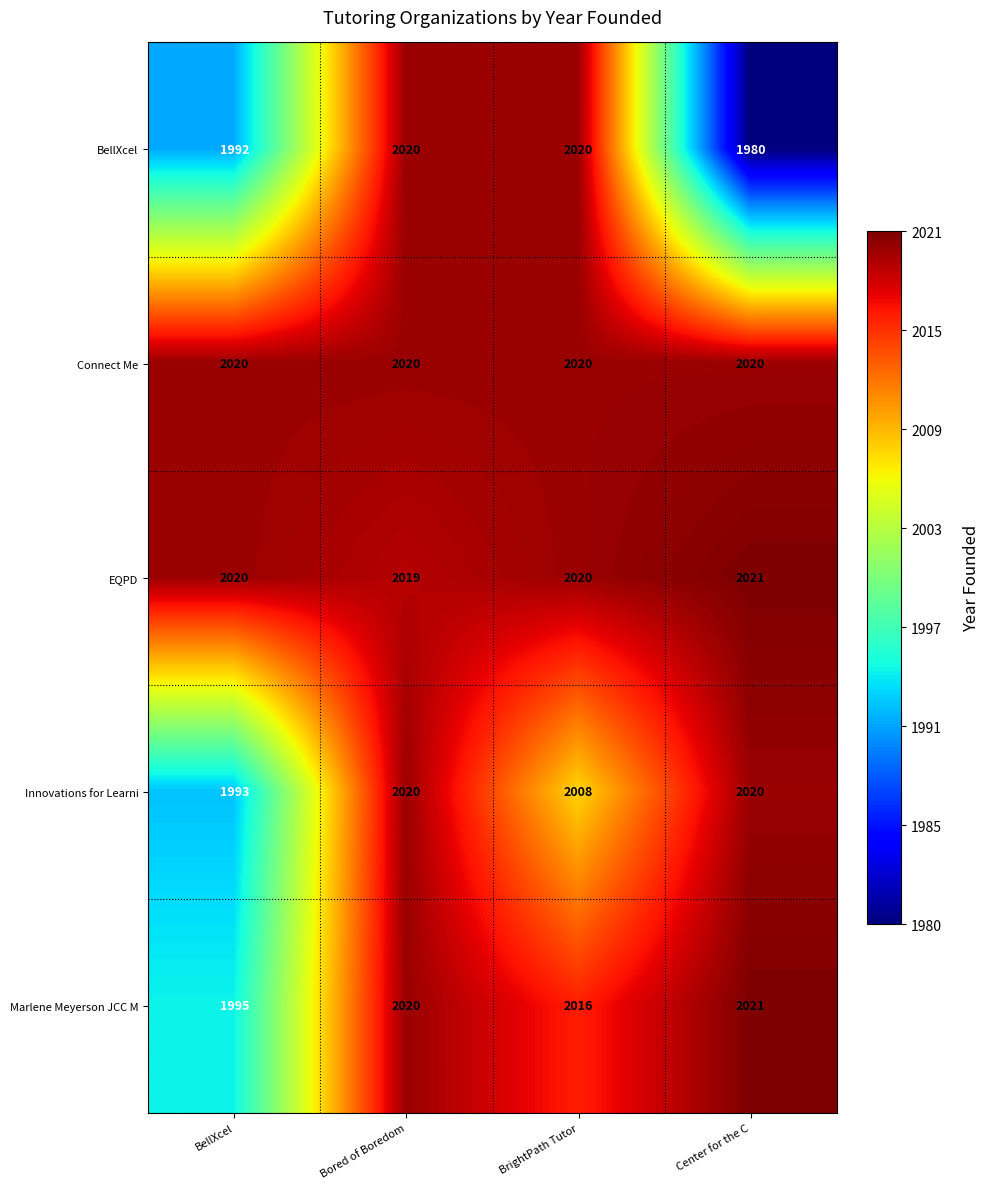

Reading left to right, list all the values displayed in this chart.

BellXcel: BellXcel=1992	Bored of Boredom=2020	BrightPath Tutor=2020	Center for the C=1980
Connect Me: BellXcel=2020	Bored of Boredom=2020	BrightPath Tutor=2020	Center for the C=2020
EQPD: BellXcel=2020	Bored of Boredom=2019	BrightPath Tutor=2020	Center for the C=2021
Innovations for Learni: BellXcel=1993	Bored of Boredom=2020	BrightPath Tutor=2008	Center for the C=2020
Marlene Meyerson JCC M: BellXcel=1995	Bored of Boredom=2020	BrightPath Tutor=2016	Center for the C=2021